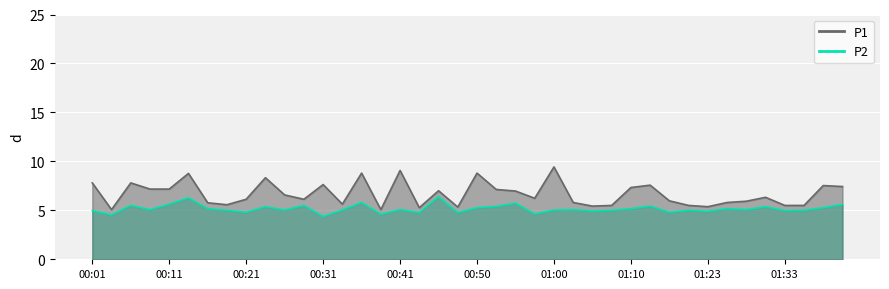

Where is P2 nearest to the value 5?

00:18